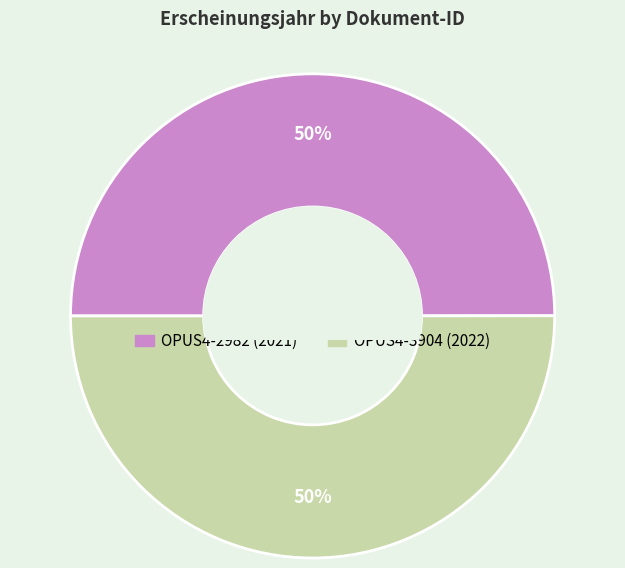

To the nearest percent, what portion does OPUS4-2982 represent?

50%